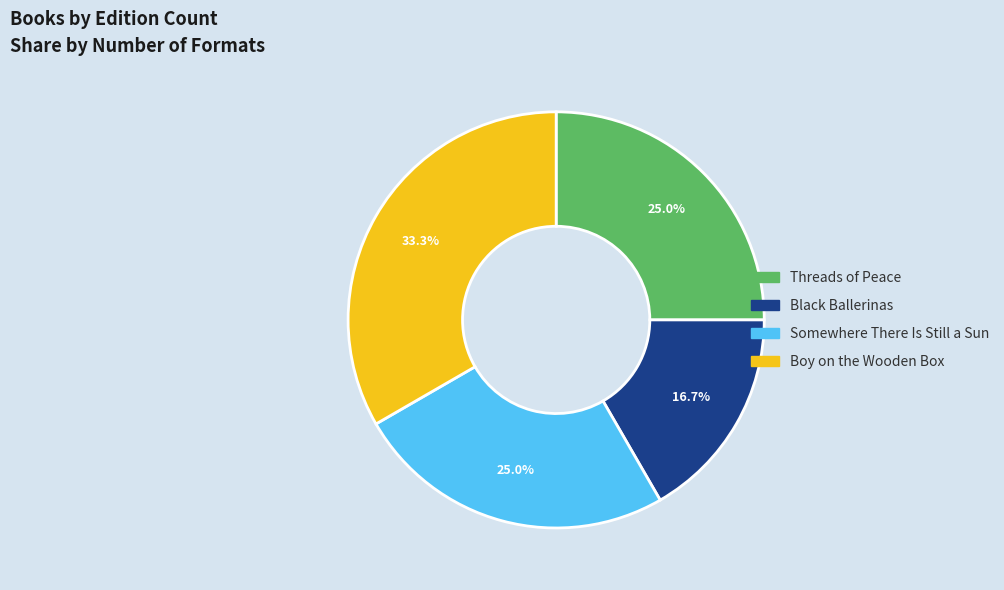

To the nearest percent, what is the average slice percentage?

25%